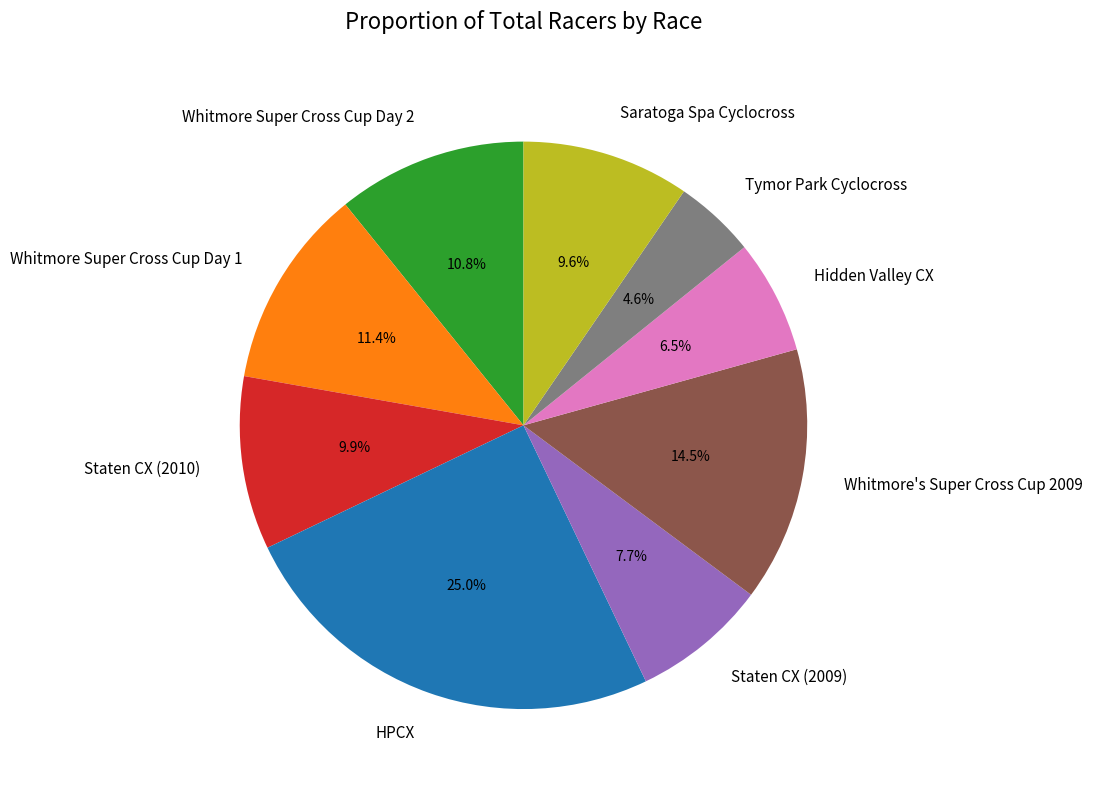

To the nearest percent, what is the average slice percentage?

11%